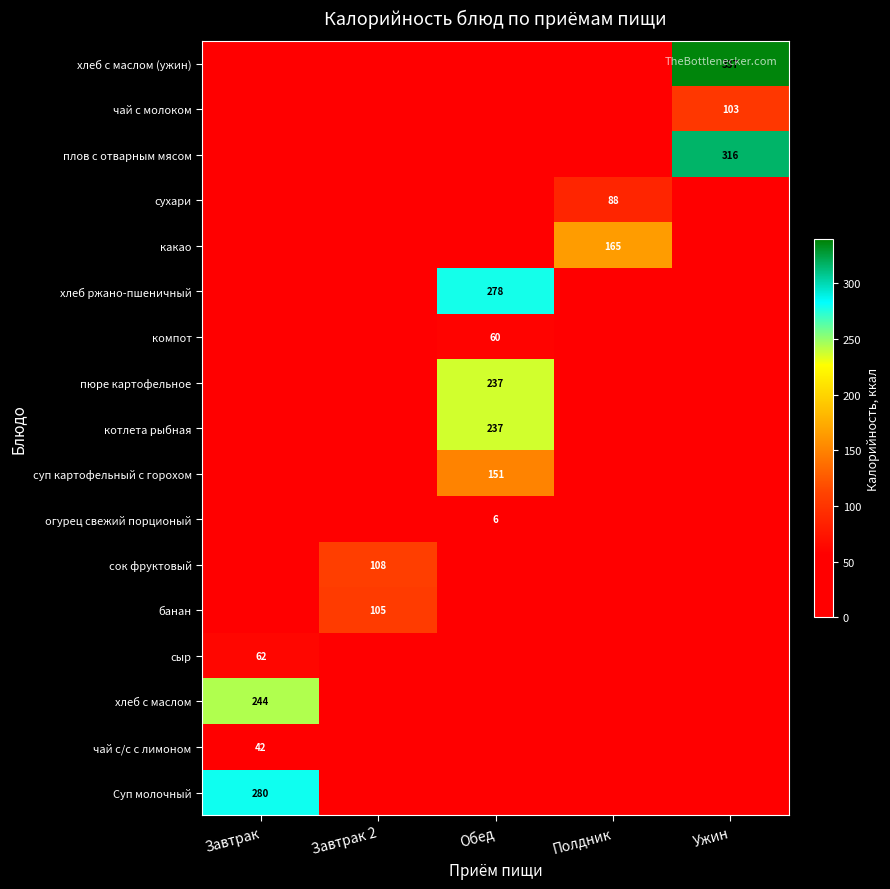

True or false: котлета рыбная has a value of 156 at Обед.

False